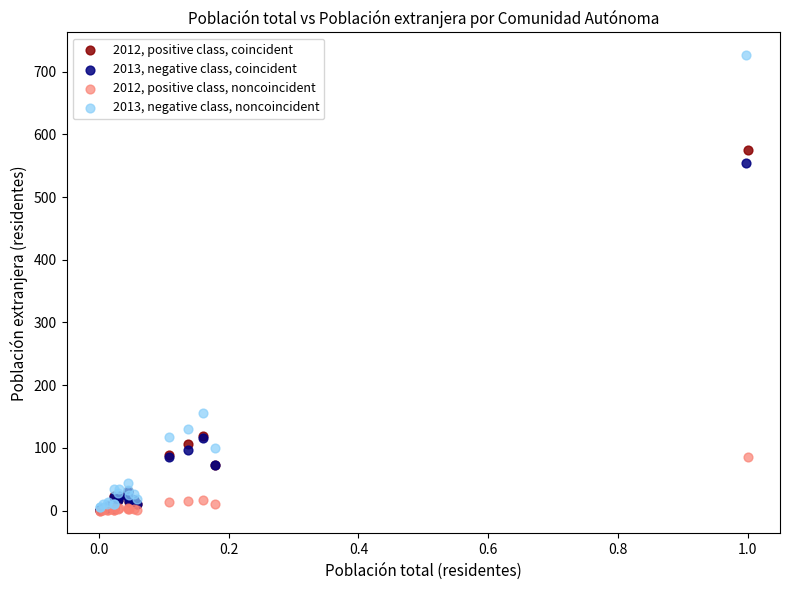

Which series has the largest Y range (max minus min)?

2013, negative class, noncoincident